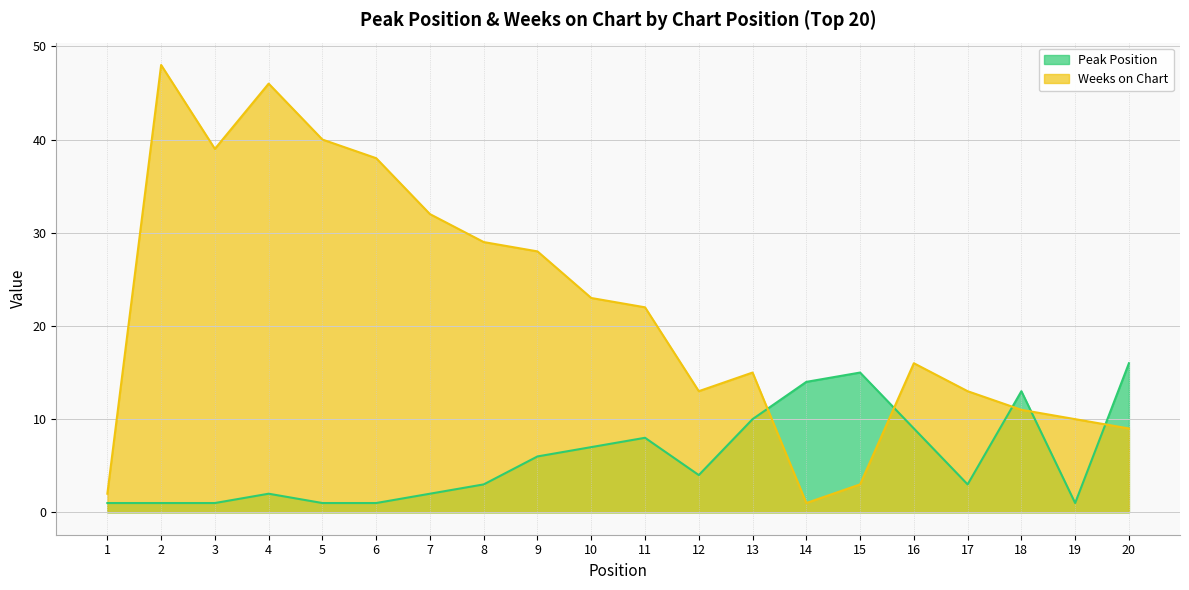

True or false: Peak Position has a value of 2 at 3.

False